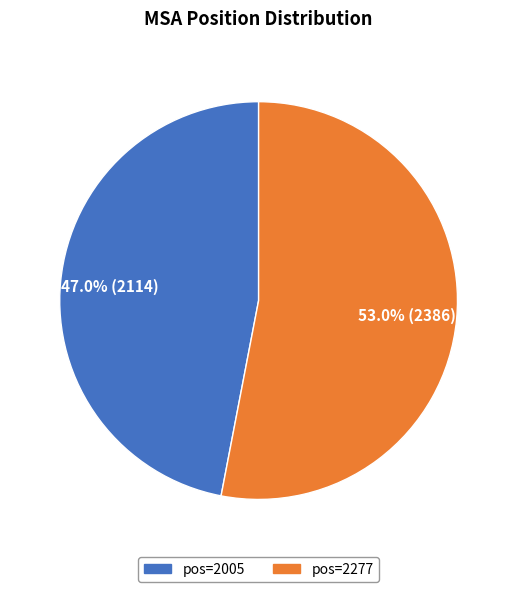

Is there any slice that represents more than half of the pie?

Yes